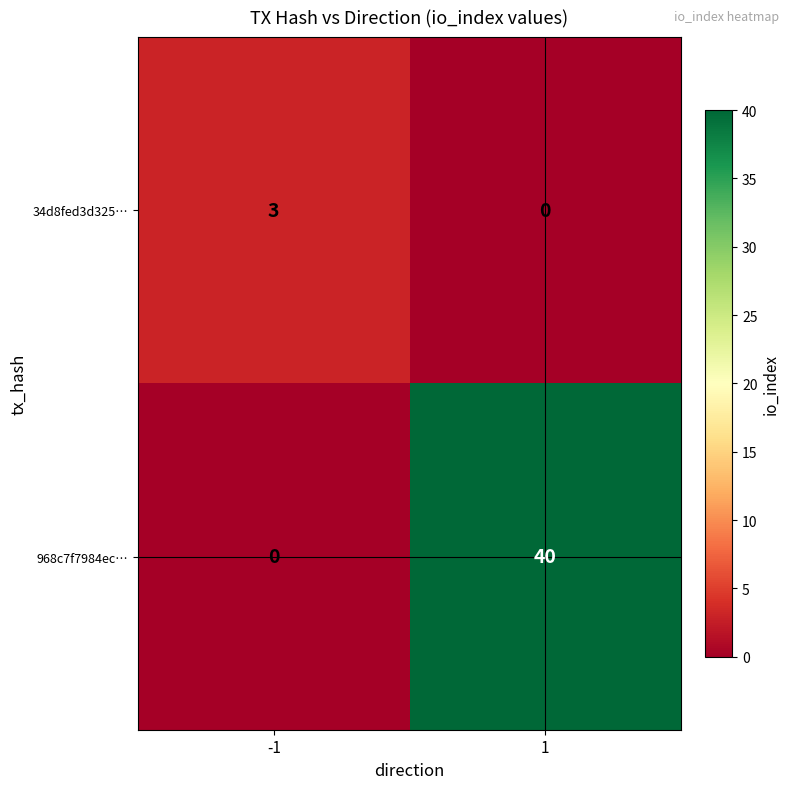

Rank the series by their average value, from lowest to highest.

34d8fed3d325…, 968c7f7984ec…